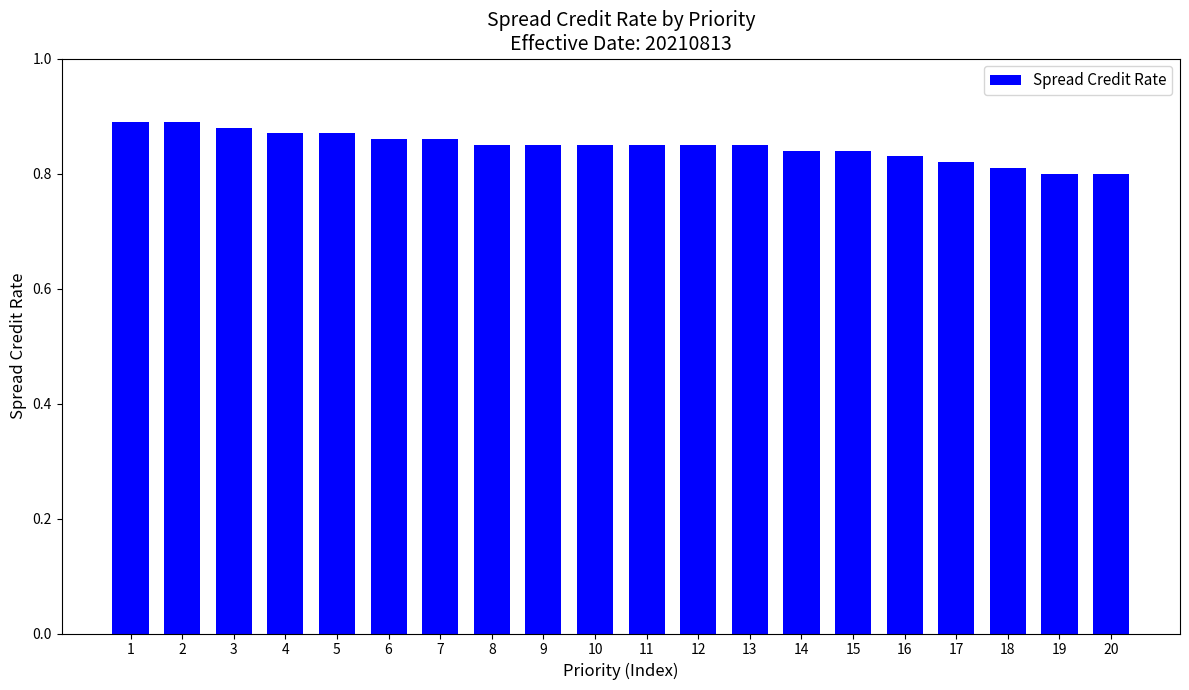

How many values are between 0 and 1?

20